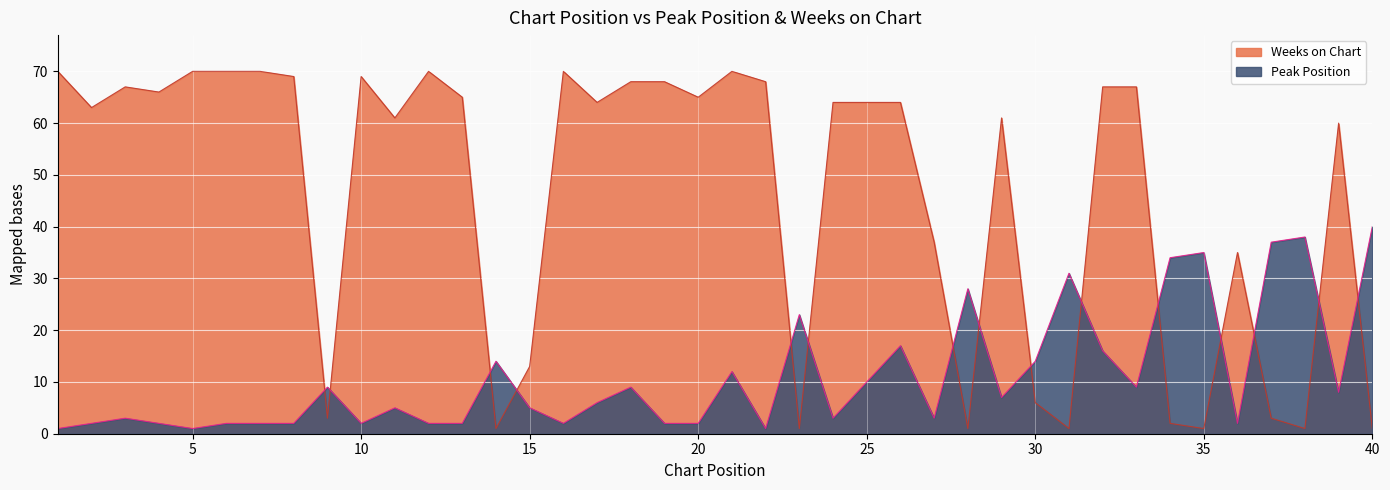

Where do Peak Position and Weeks on Chart first cross each other?

8 and 9